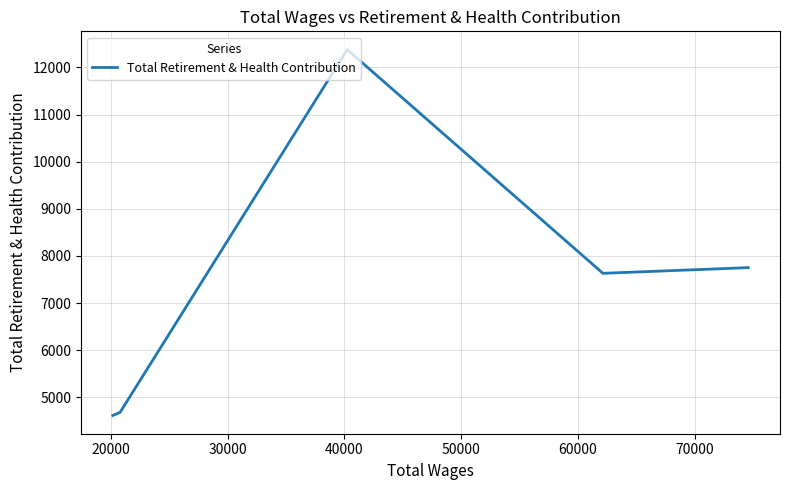

What is the greatest value displayed?

12378